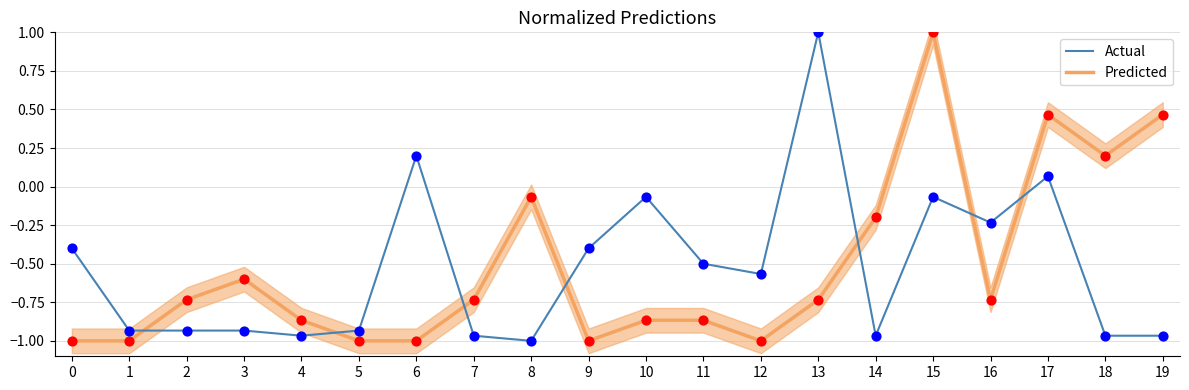

Is the value of Actual at 10 greater than the value of Predicted at 0?

Yes